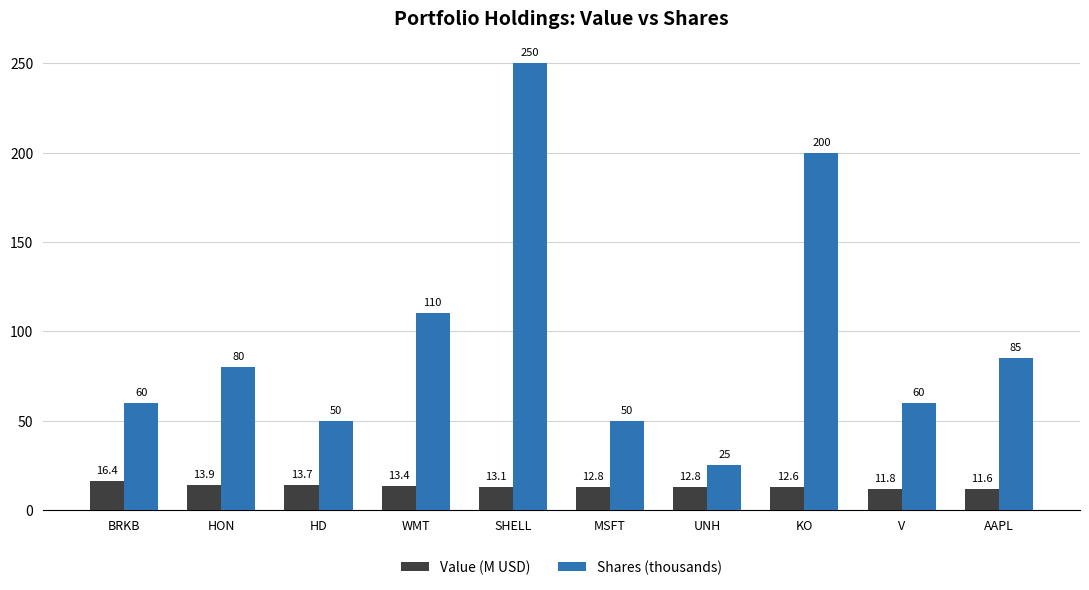

What is the difference between the Shares (thousands) values at AAPL and SHELL?

165.0